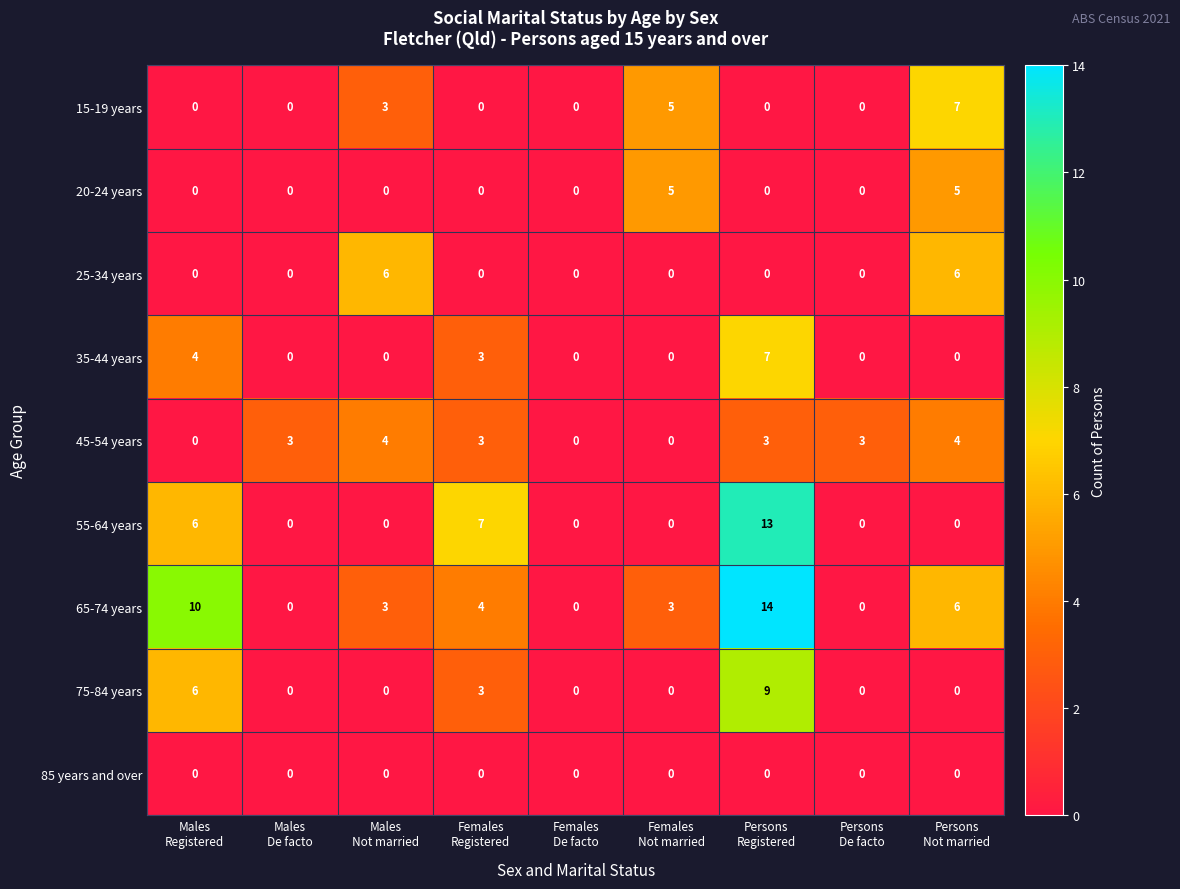

What is the highest value of the 45-54 years series?

4